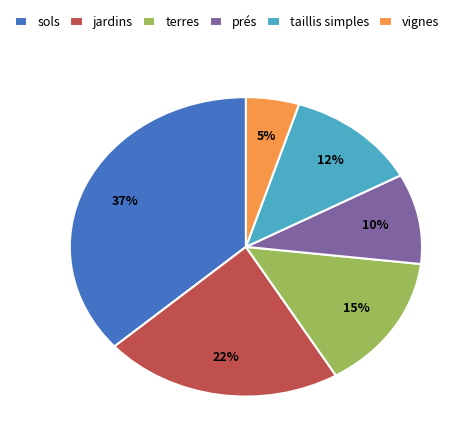

To the nearest percent, what is the average slice percentage?

17%